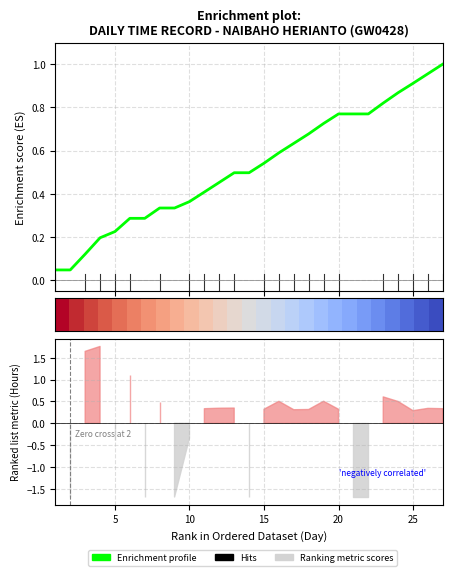

Does the chart have visible grid lines?

Yes